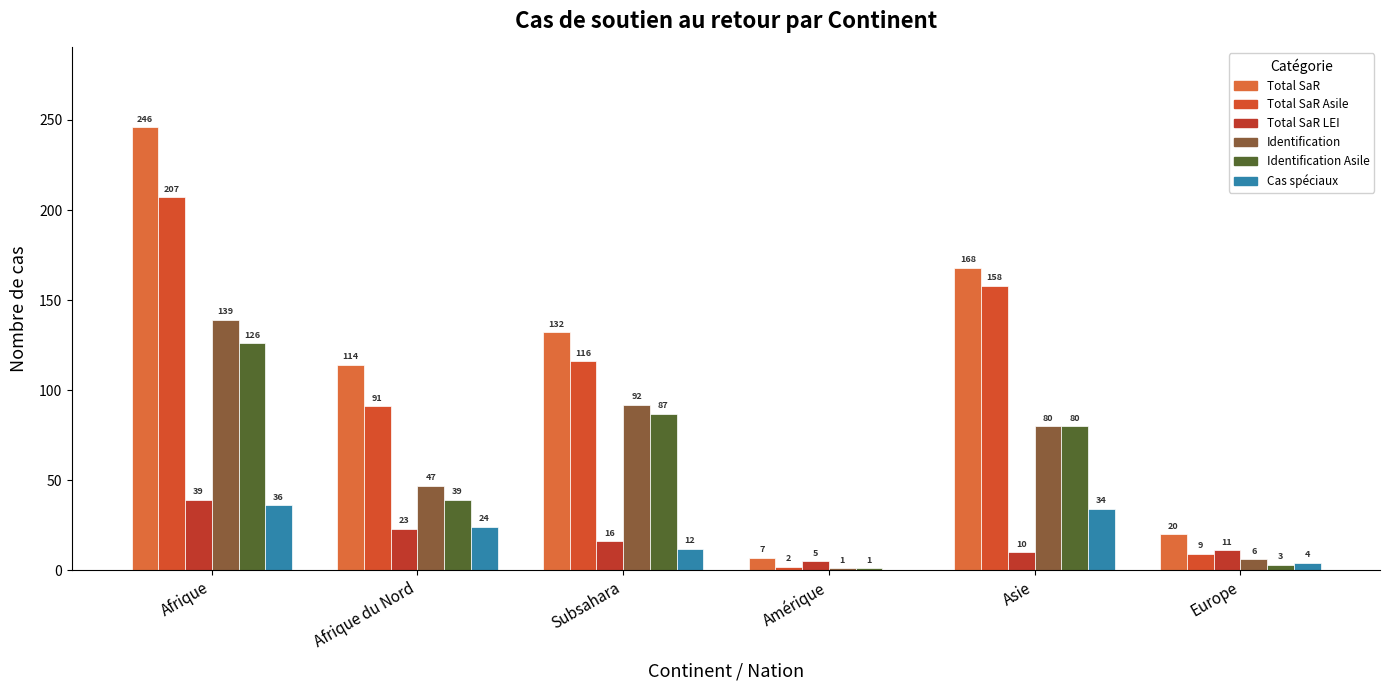

Which series changed the most between Afrique and Asie?

Total SaR